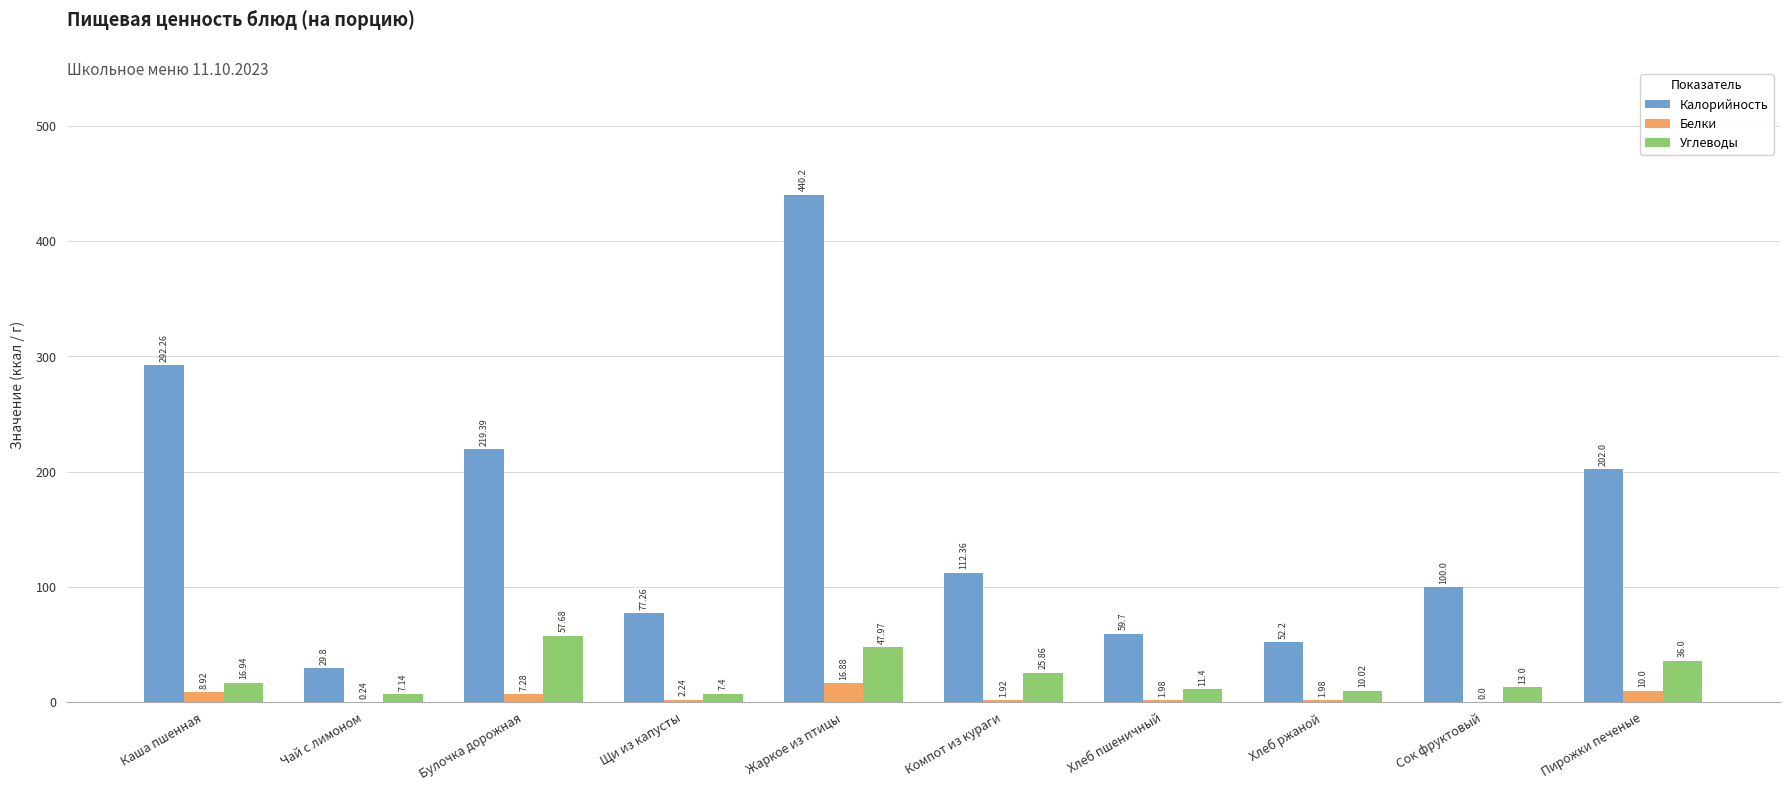

What is the sum of the Углеводы values at Компот из кураги and Сок фруктовый?

38.9